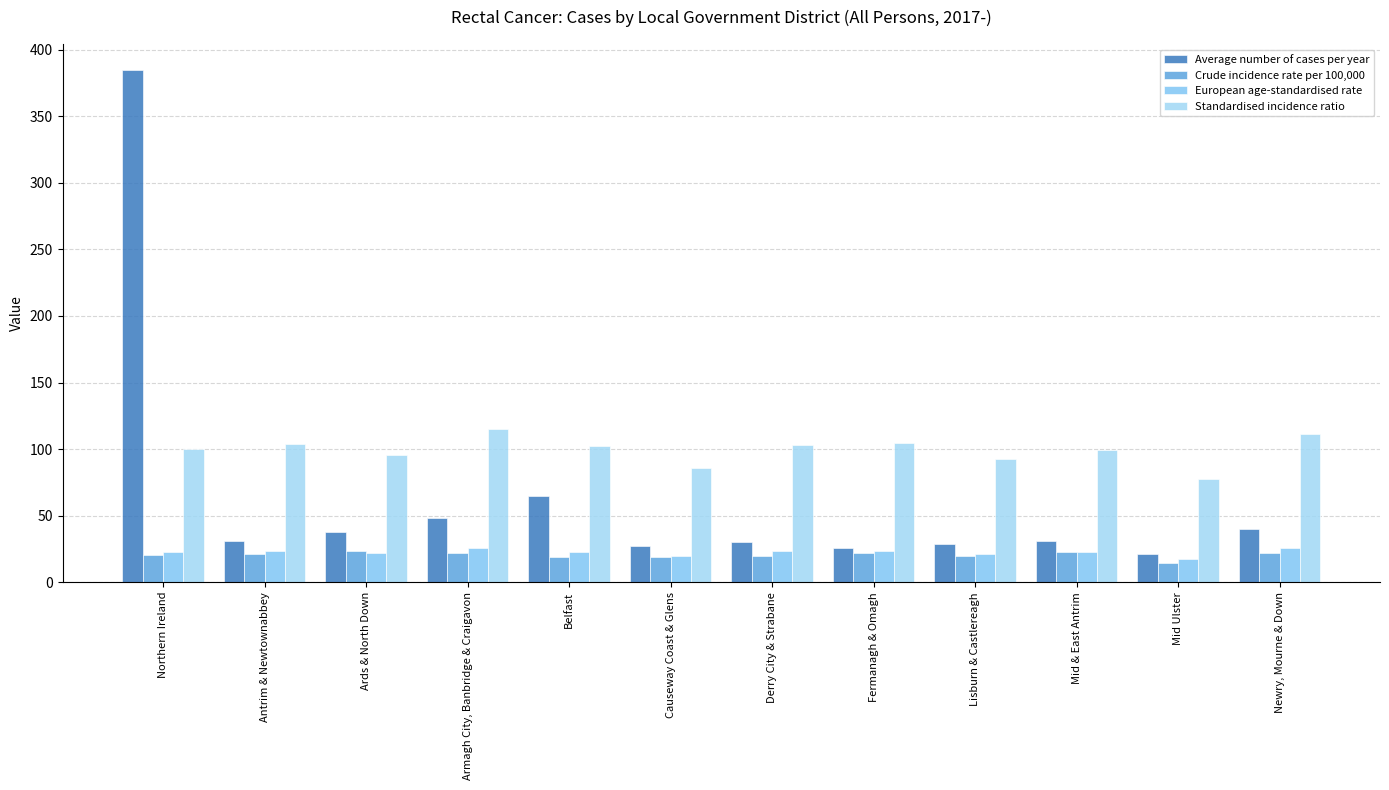

What are all the series names shown in the legend?

Average number of cases per year, Crude incidence rate per 100,000, European age-standardised rate, Standardised incidence ratio